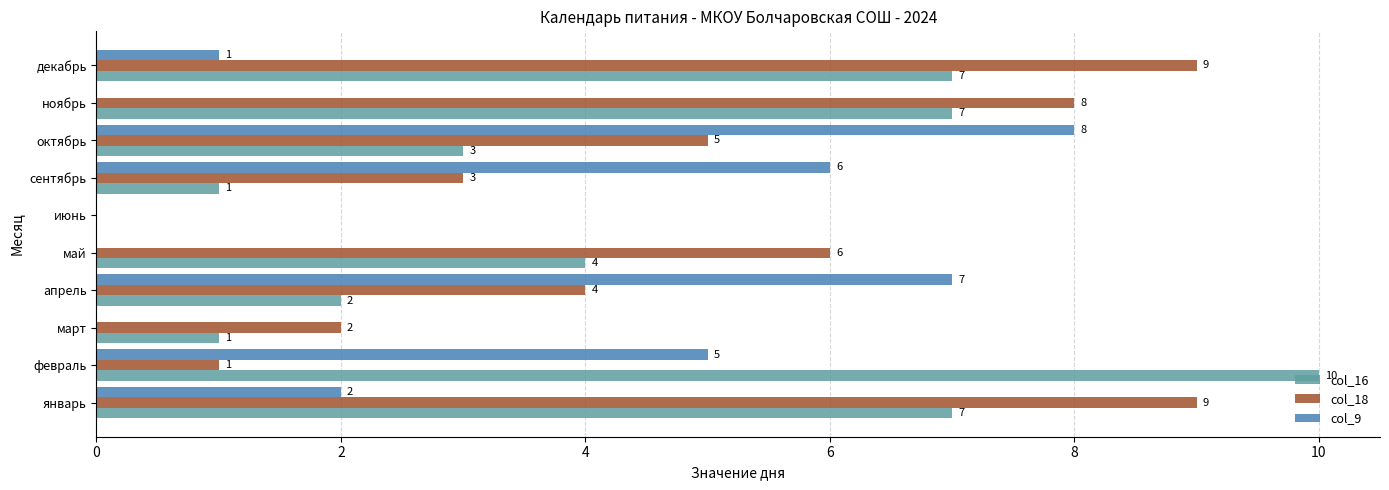

Which series has the largest total across all categories?

col_18